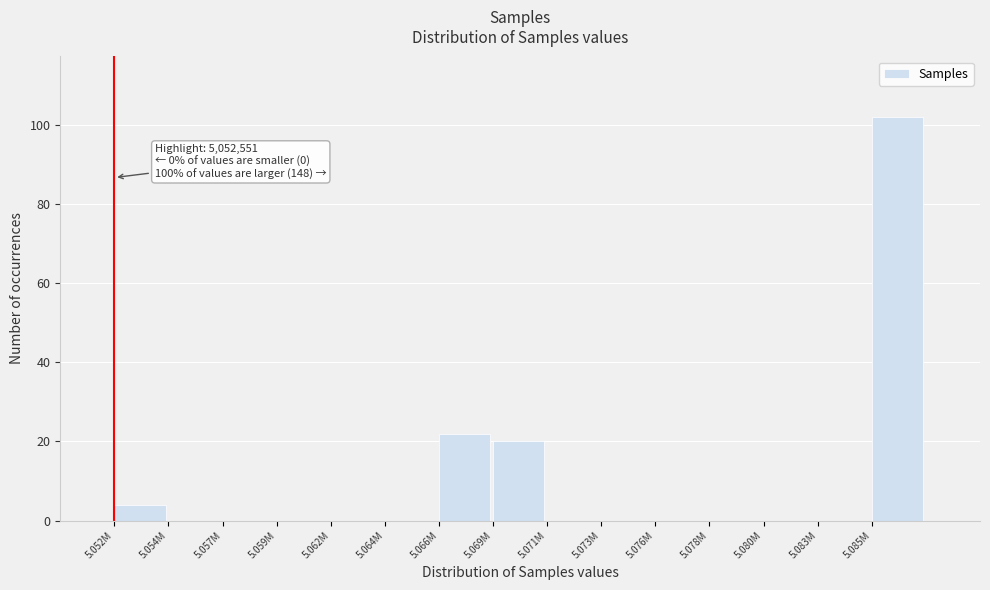

Reading left to right, what are all the values shown in this chart?

5.052M=4	5.054M=0	5.057M=0	5.059M=0	5.062M=0	5.064M=0	5.066M=22	5.069M=20	5.071M=0	5.073M=0	5.076M=0	5.078M=0	5.080M=0	5.083M=0	5.085M=102